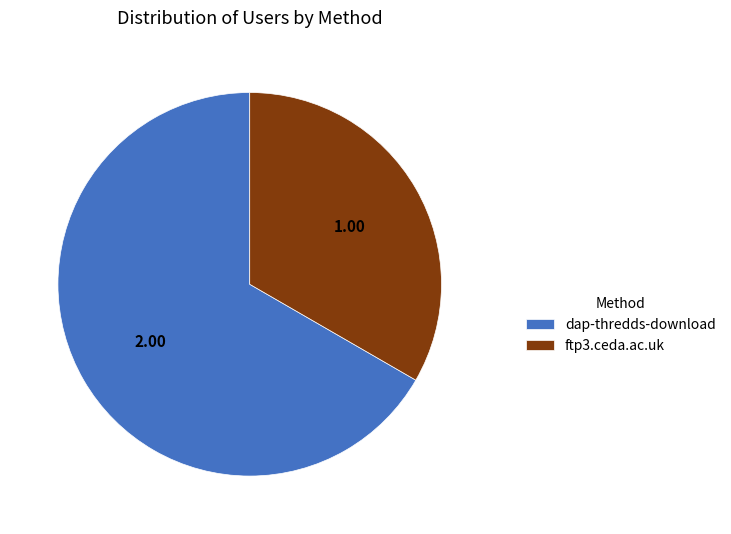

How many slices are in this pie chart?

2